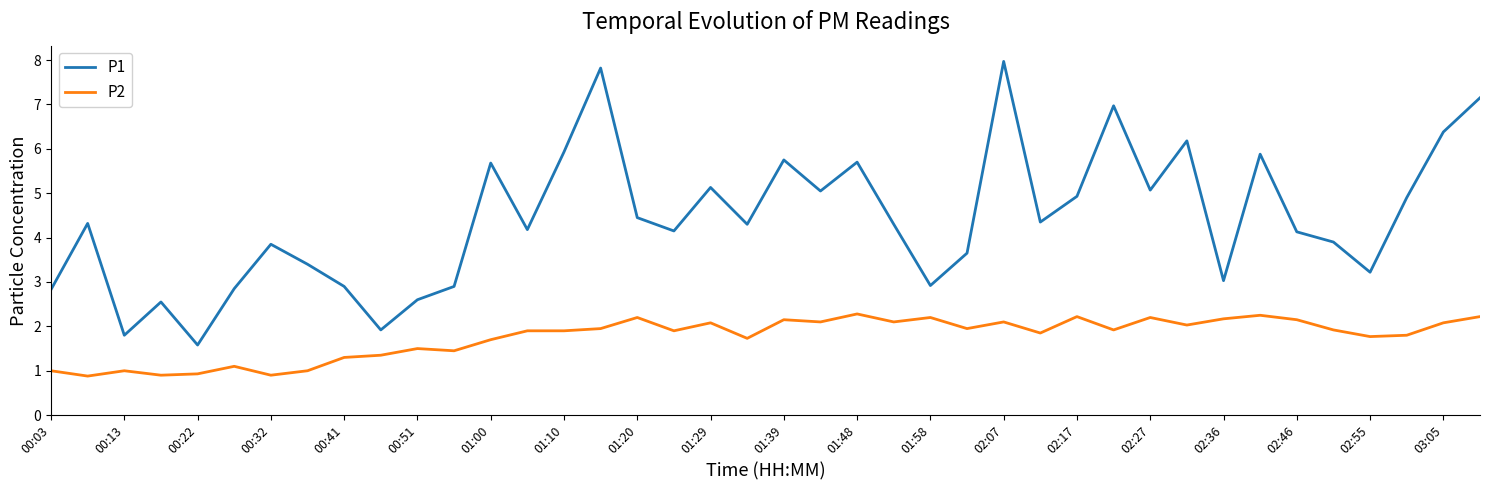

Which series has the largest total across all categories?

P1